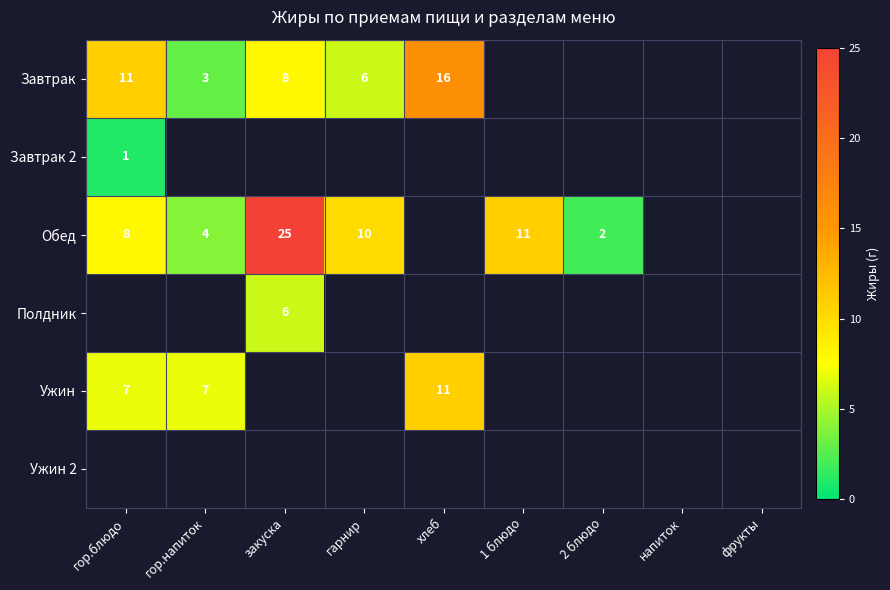

The Обед series shows 17 at 1 блюдо. True or false?

False